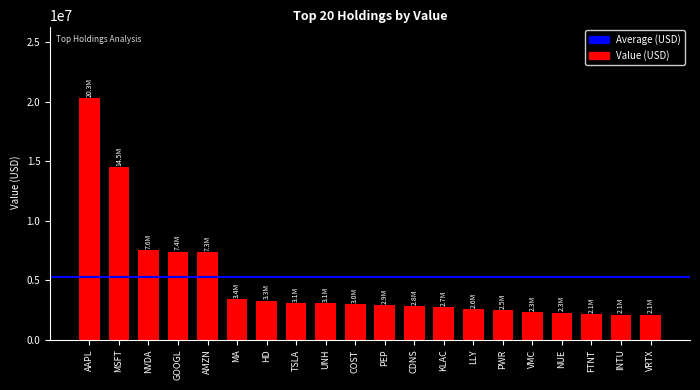

What is the label of the 10th bar from the right?

PEP